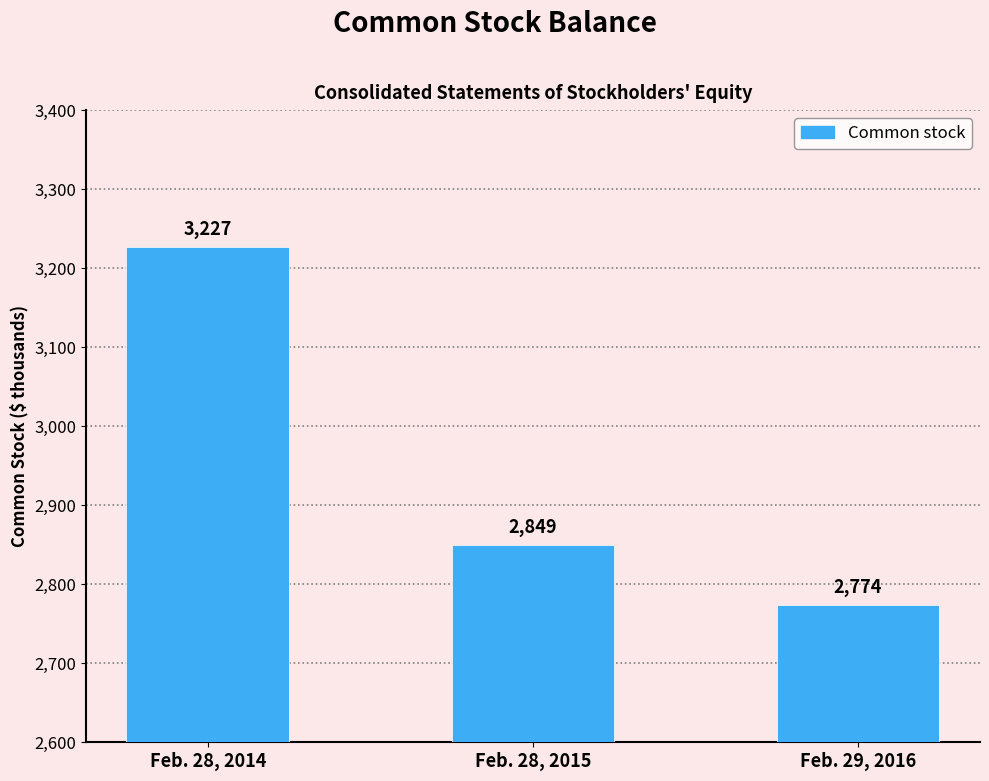

List the labels in order of value, largest first.

Feb. 28, 2014, Feb. 28, 2015, Feb. 29, 2016